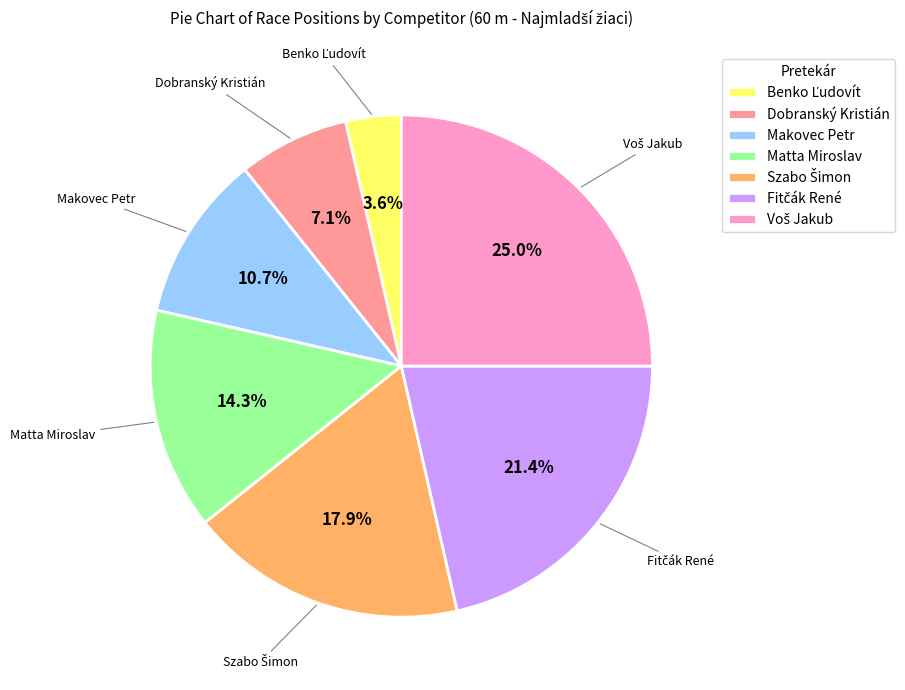

Does any single category account for the majority?

No